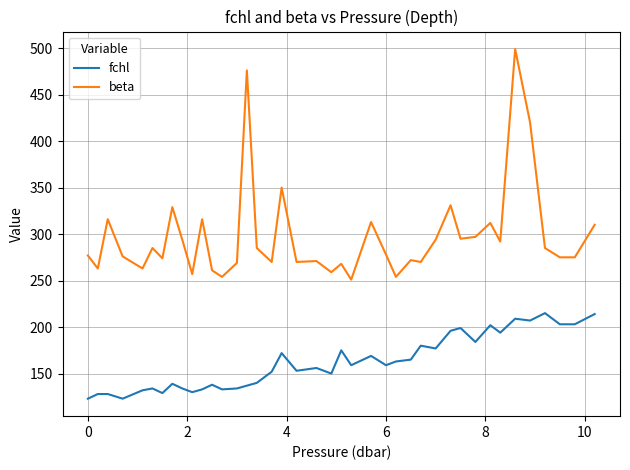

True or false: beta has more than 0 interior local peaks.

True